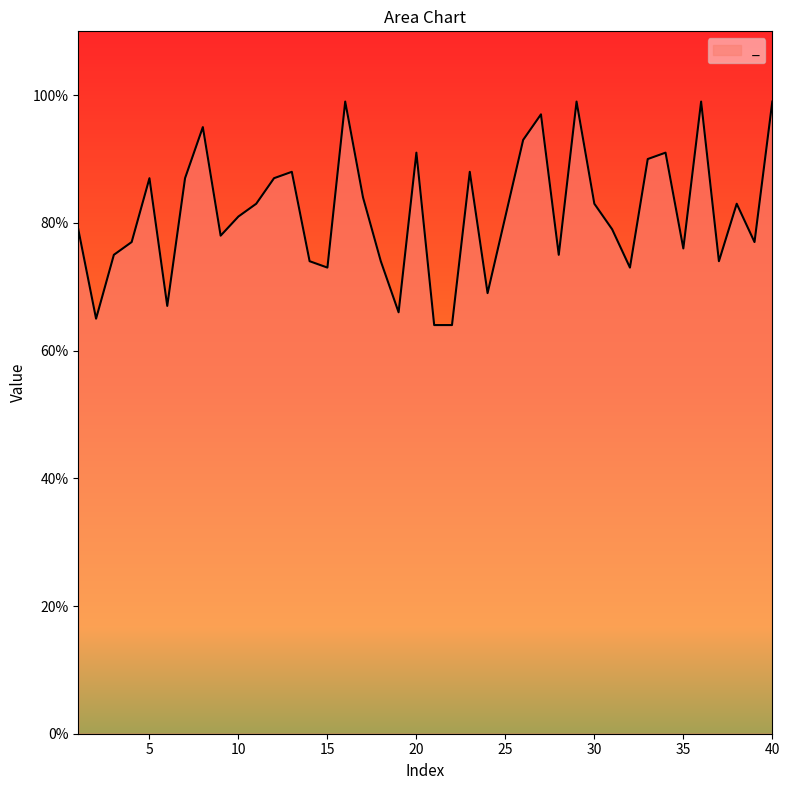

What is the greatest value displayed?

99